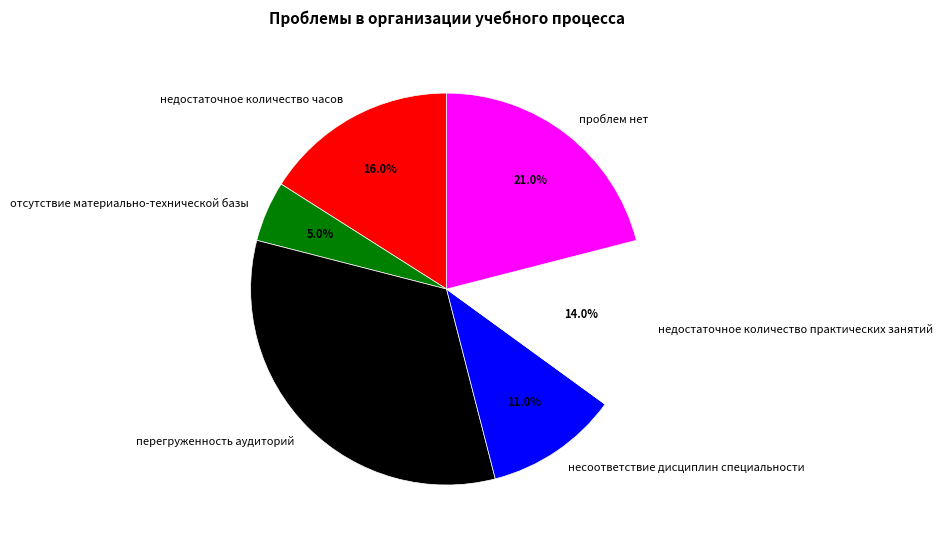

To the nearest percent, what is the difference between the largest and smallest slice percentages?

28%